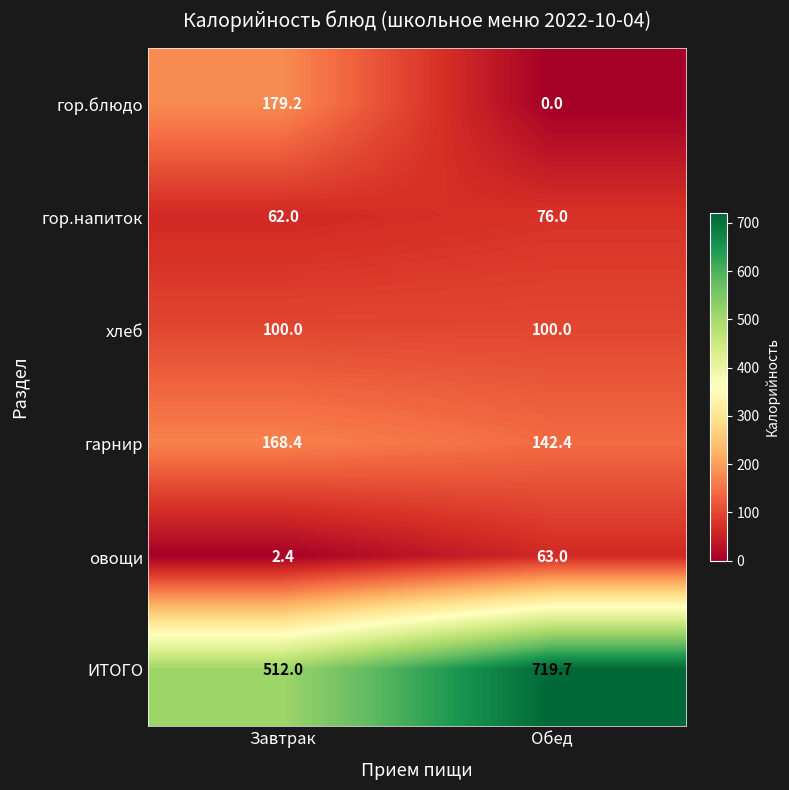

True or false: гор.блюдо has a value of 107.3 at Завтрак.

False